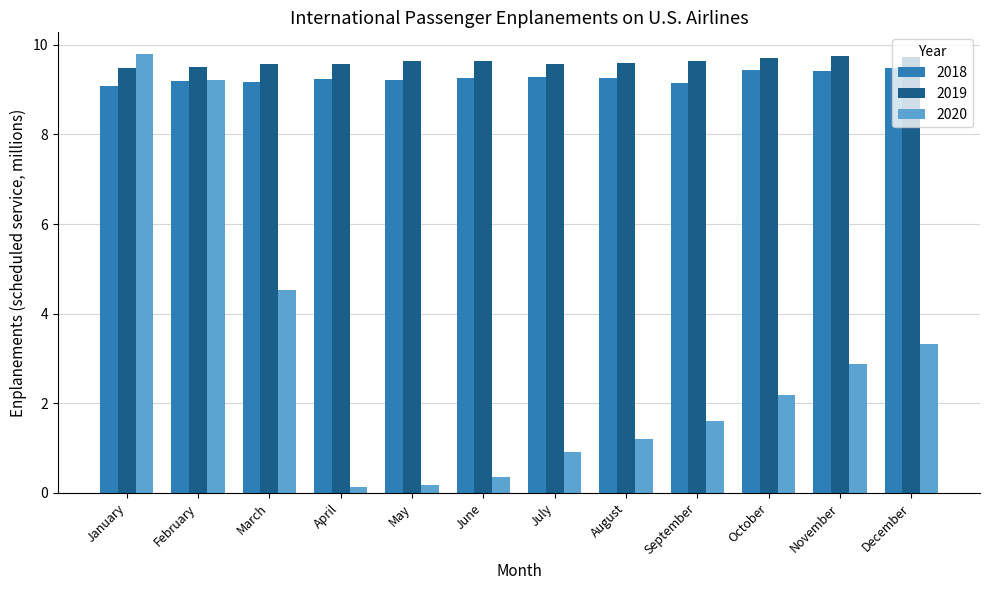

How many bars are there in total?

36